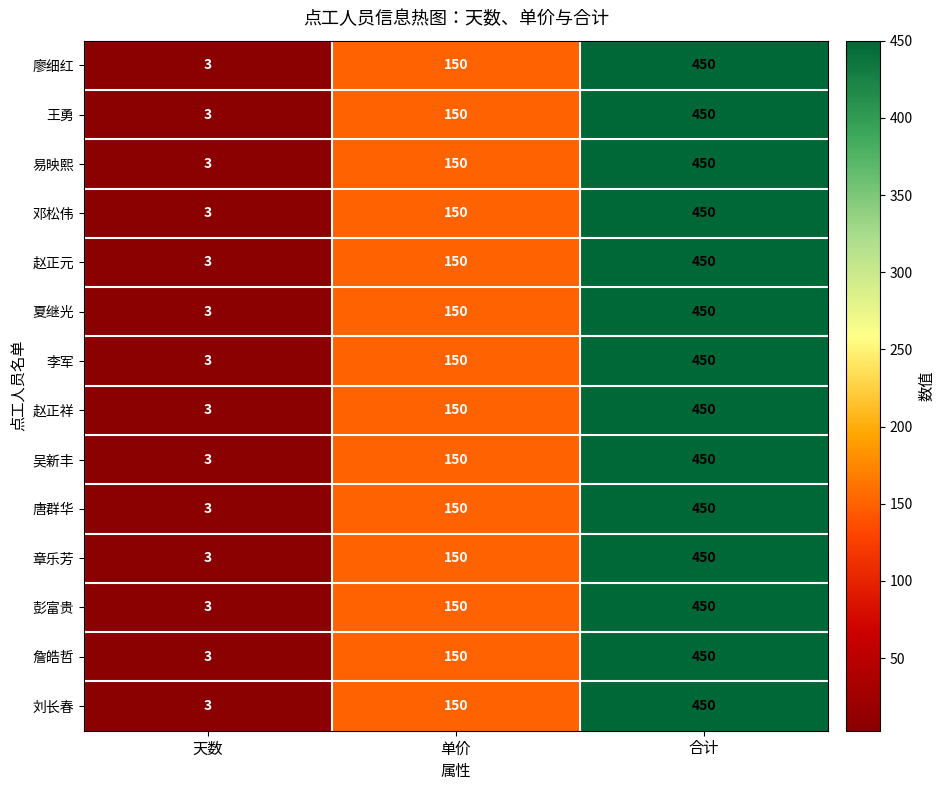

Rank the categories by 唐群华 value from lowest to highest.

天数, 单价, 合计